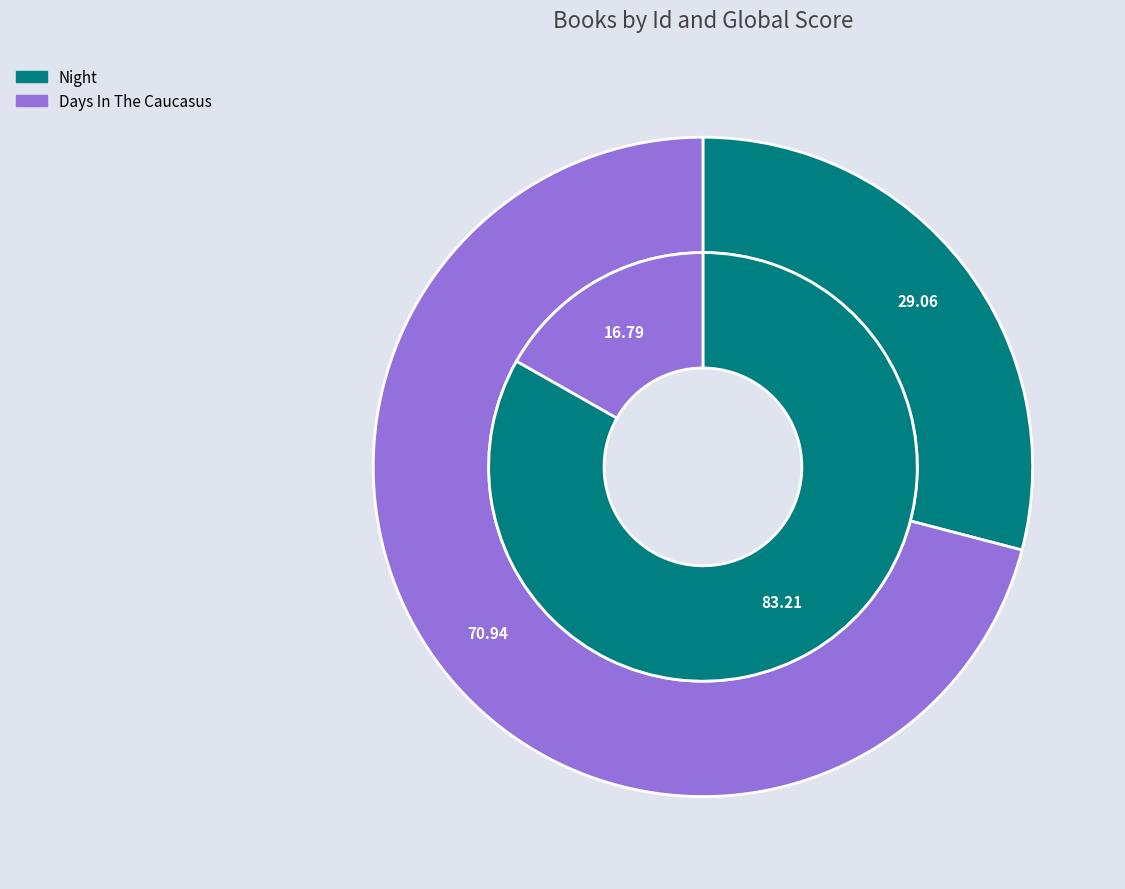

How many slices are in this pie chart?

2